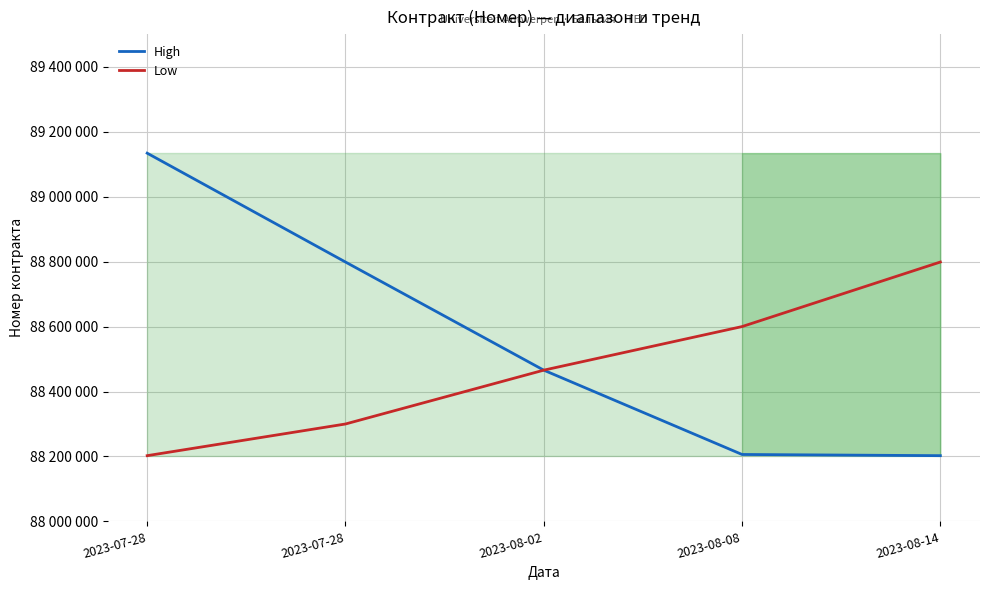

At which category does the chart reach its minimum across all series?

2023-08-14